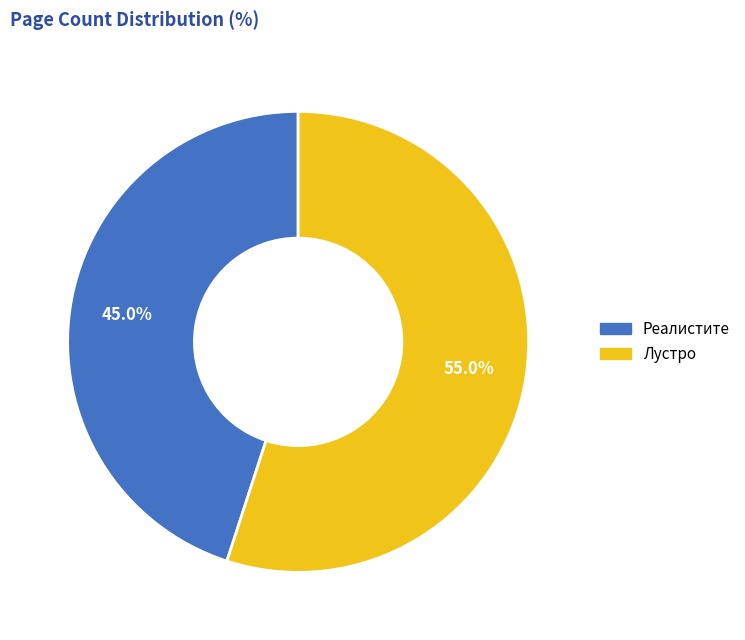

Does Лустро account for over 50% of the chart?

Yes